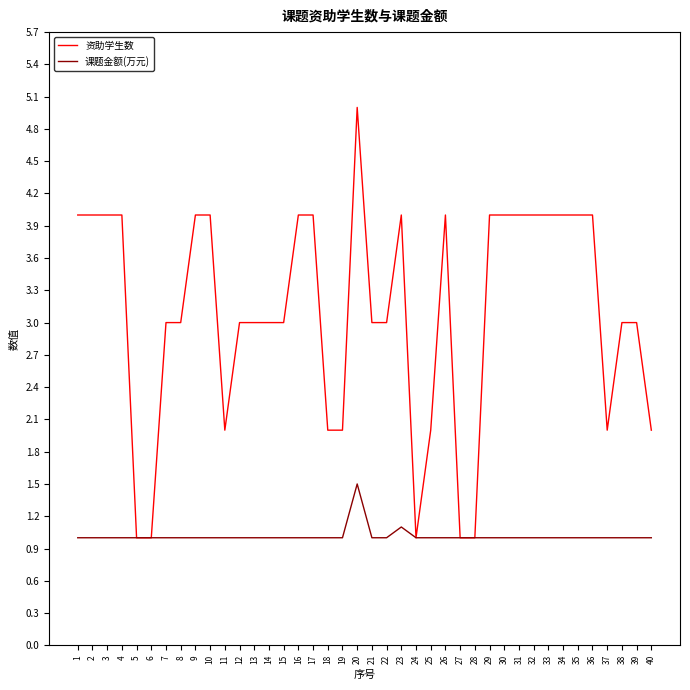

What is the approximate value of 资助学生数 at 16?

4.0